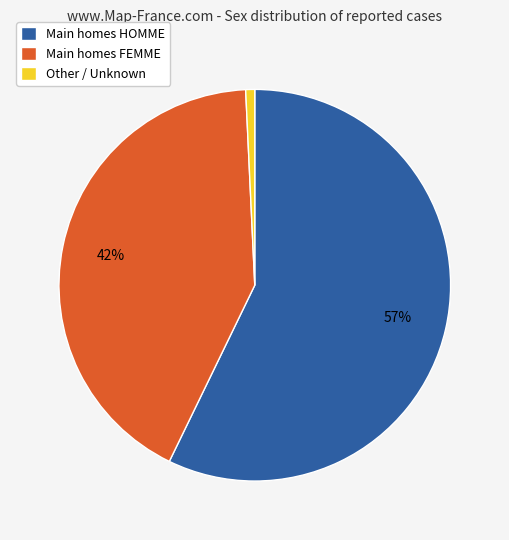

Count the number of slices in the pie.

3